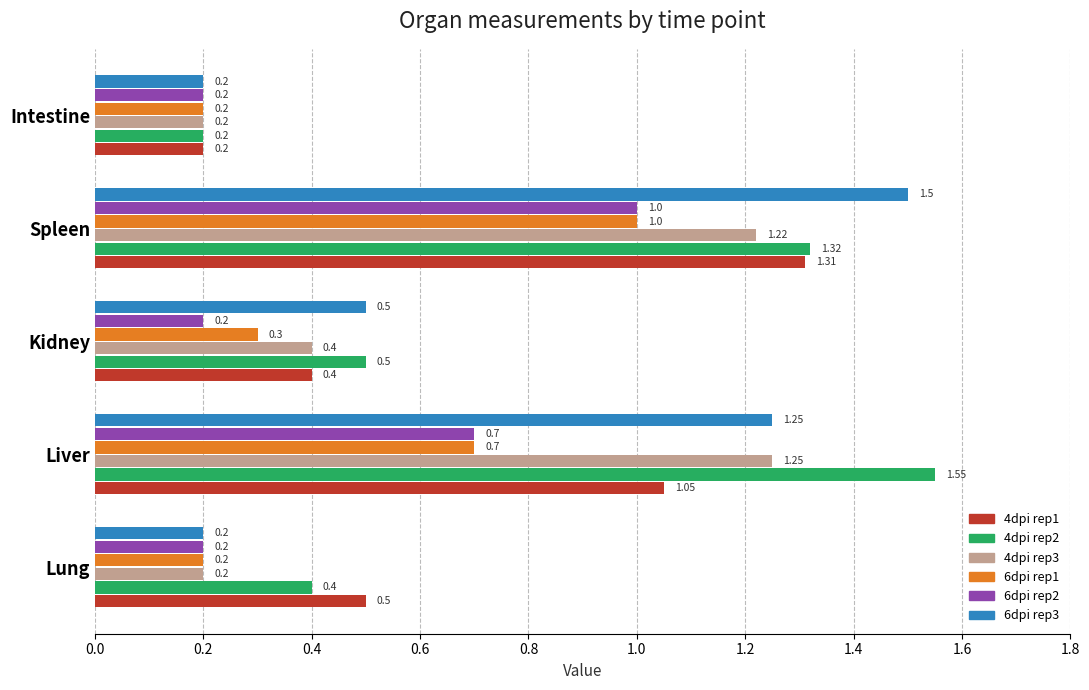

What is the difference between the highest and lowest values at Spleen?

0.5